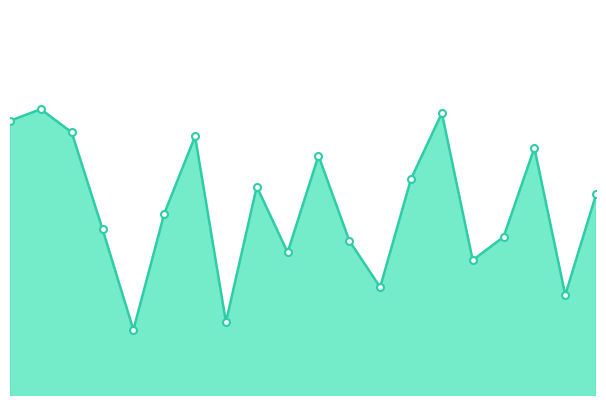

How many values exceed 11?

10